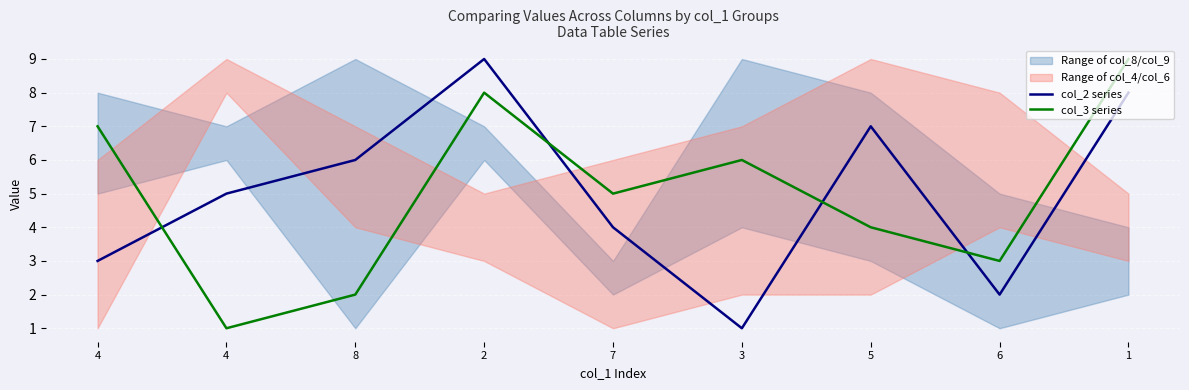

The col_2 series series shows 3 at 8. True or false?

False